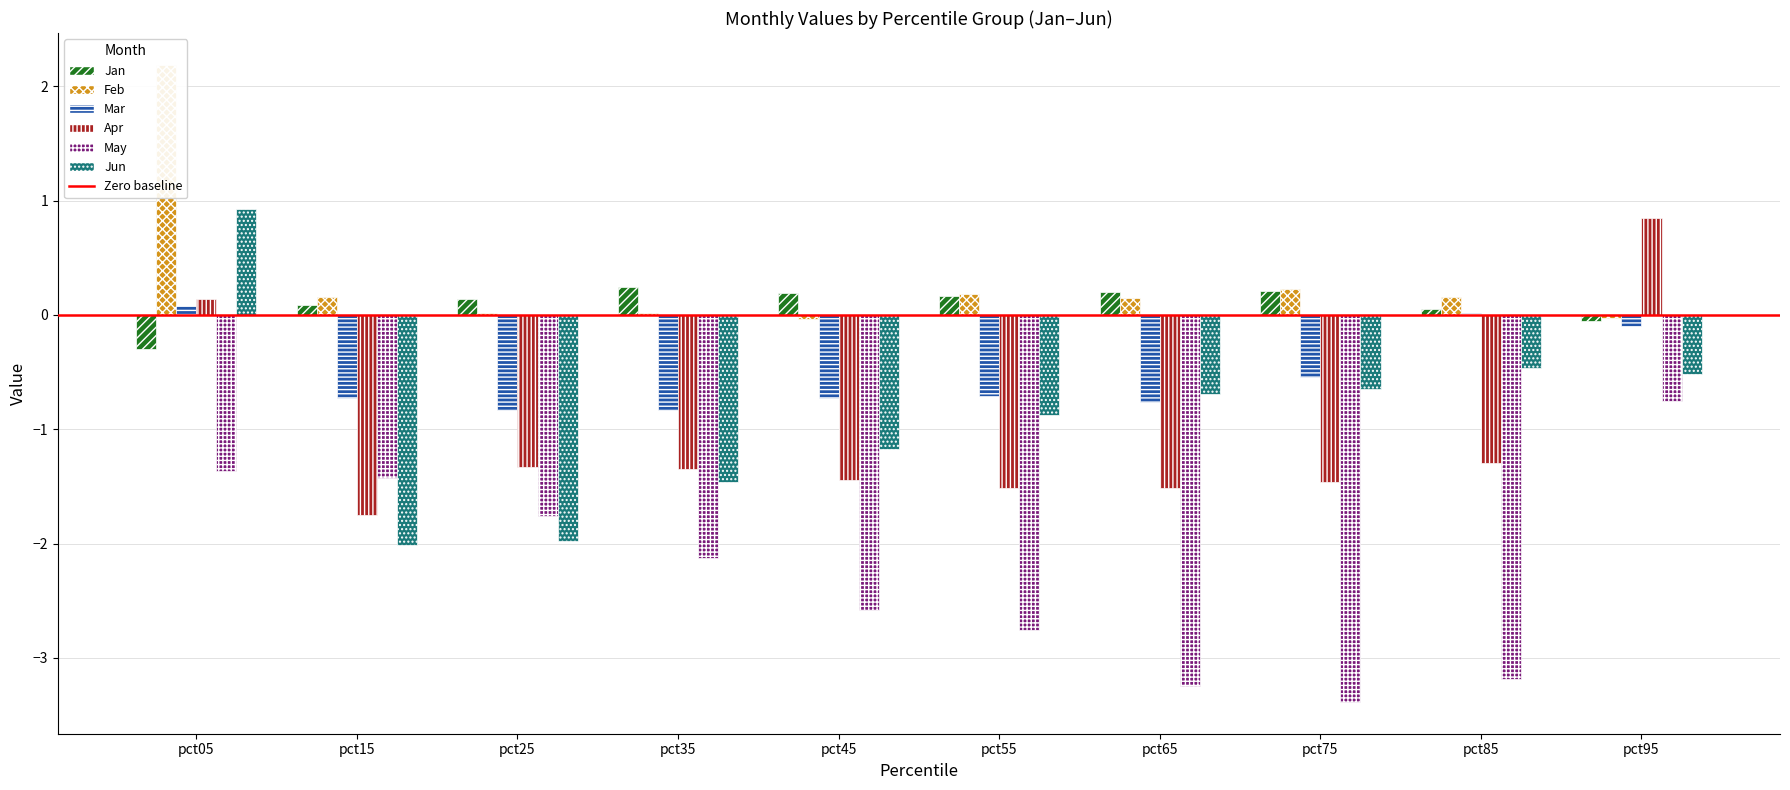

List the labels in order of Jun value, smallest first.

pct15, pct25, pct35, pct45, pct55, pct65, pct75, pct95, pct85, pct05